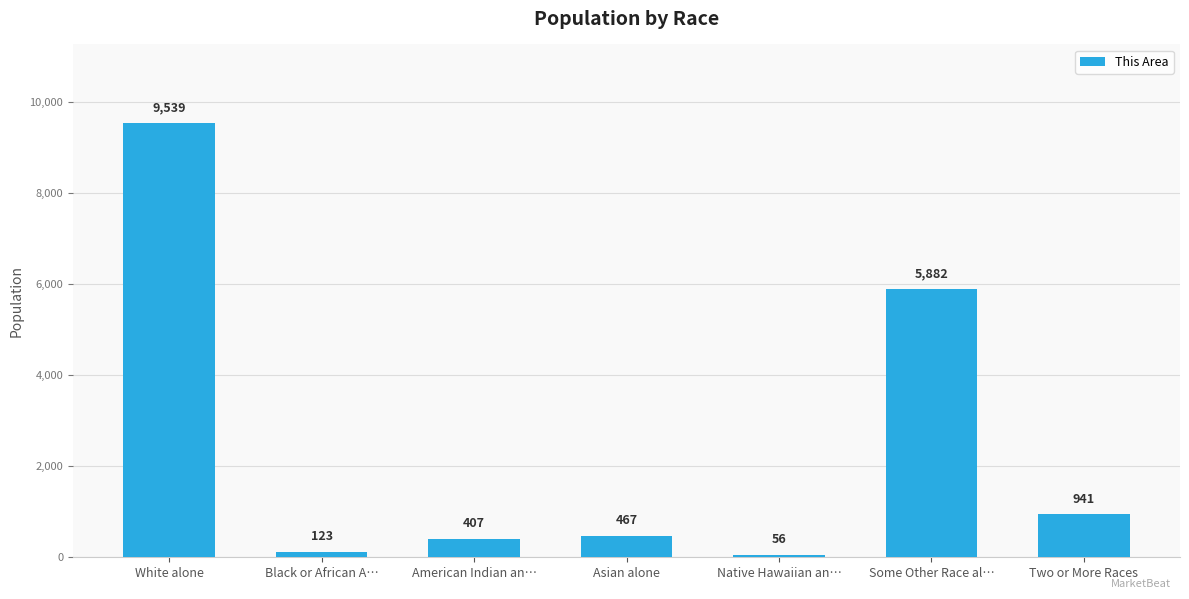

How many values are below 467?

3